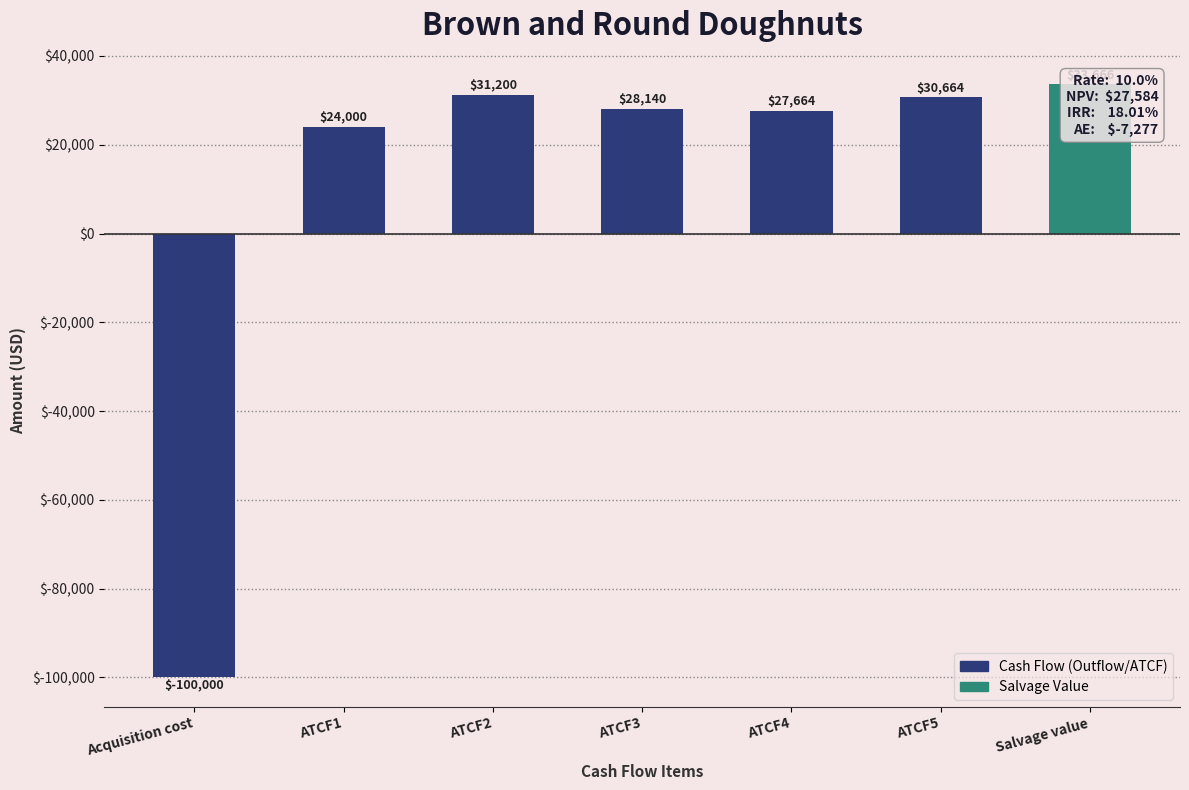

What is the minimum value shown in the chart?

-100000